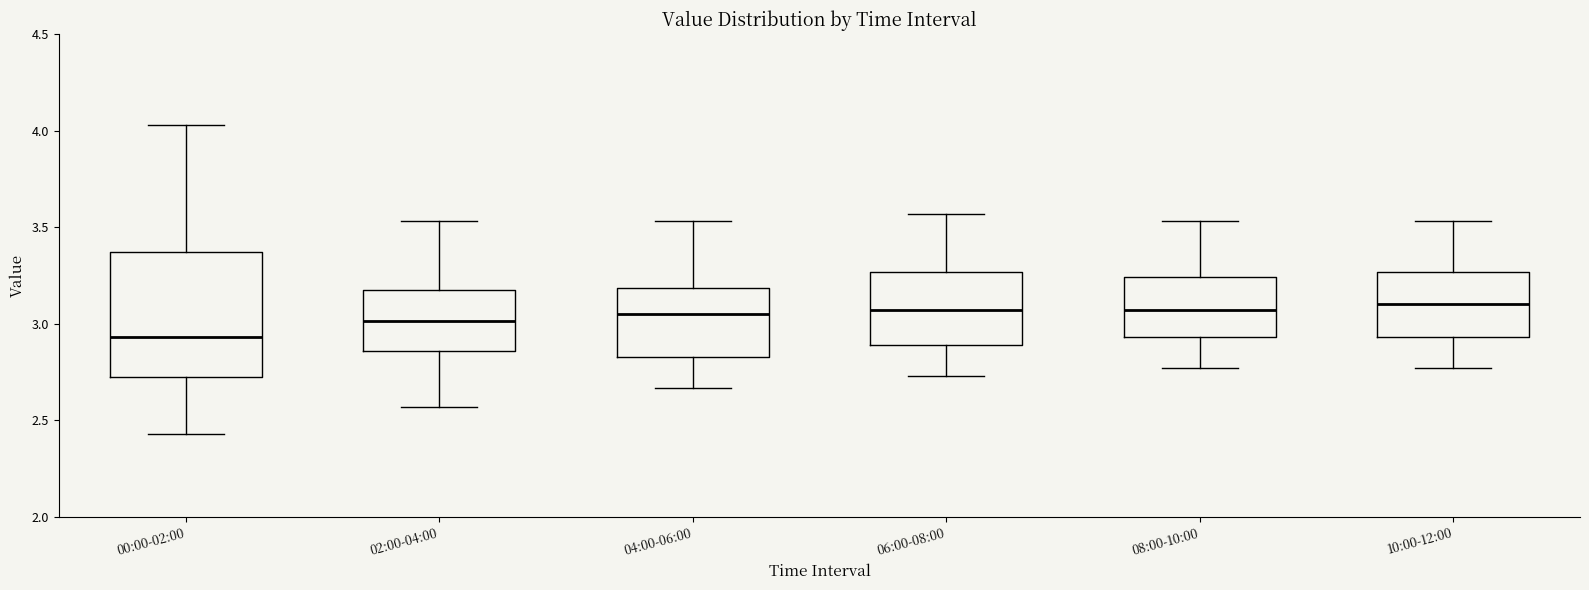

Comparing the boxes themselves (not the whiskers), which one is the tallest?

00:00-02:00